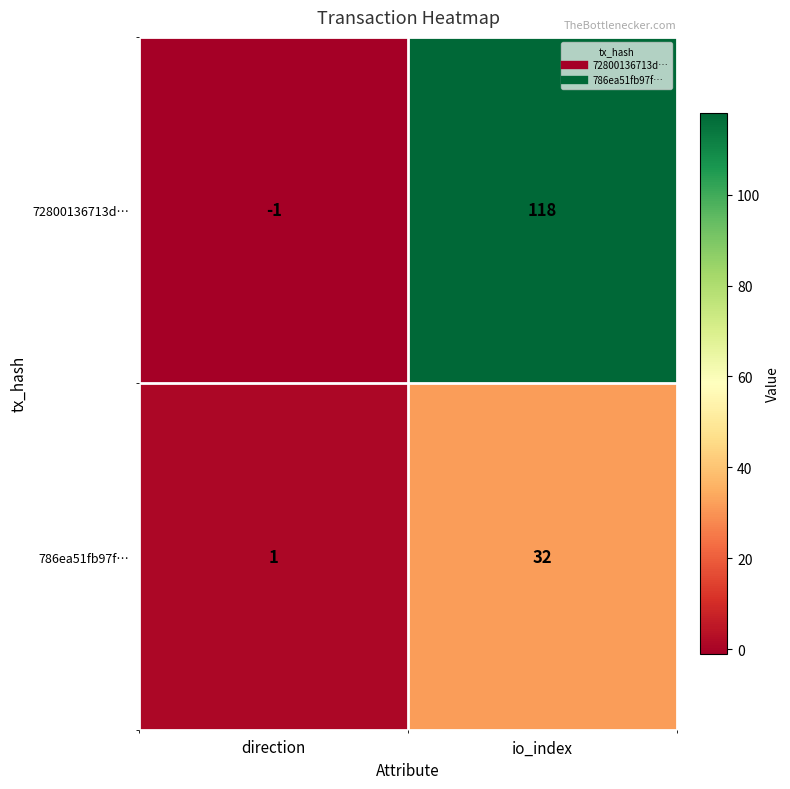

What is the difference between the 786ea51fb97f… values at io_index and direction?

31